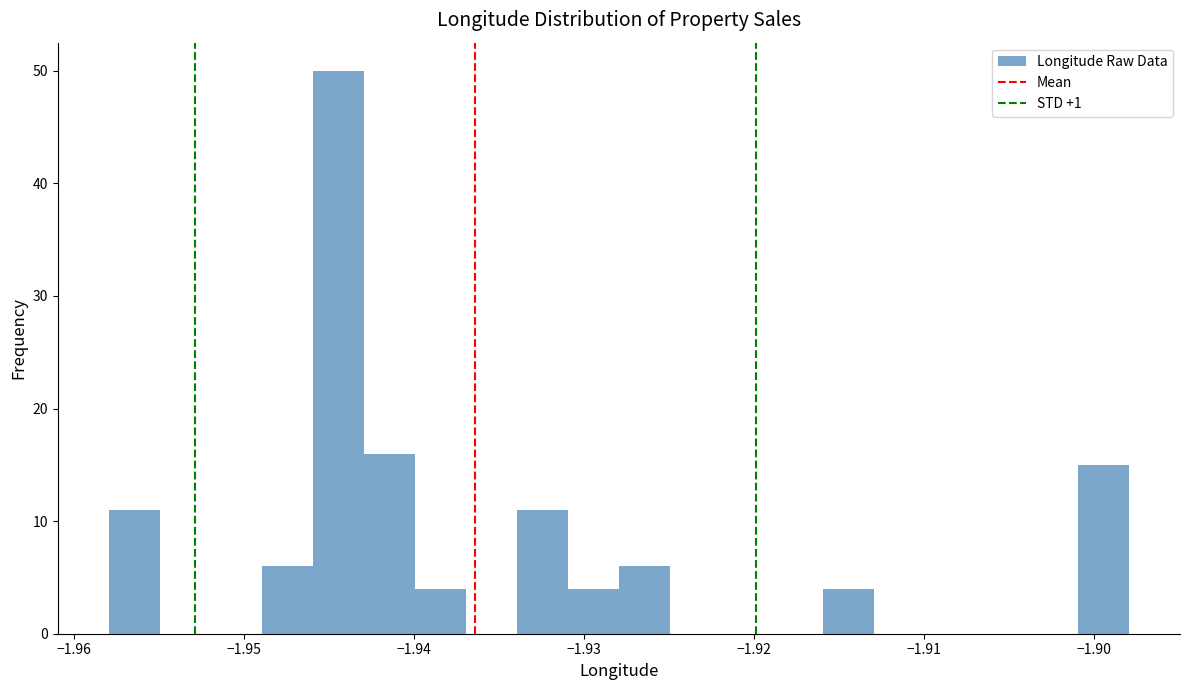

Read against the x-axis, roughly where is the centre of the tallest bar?

-1.944